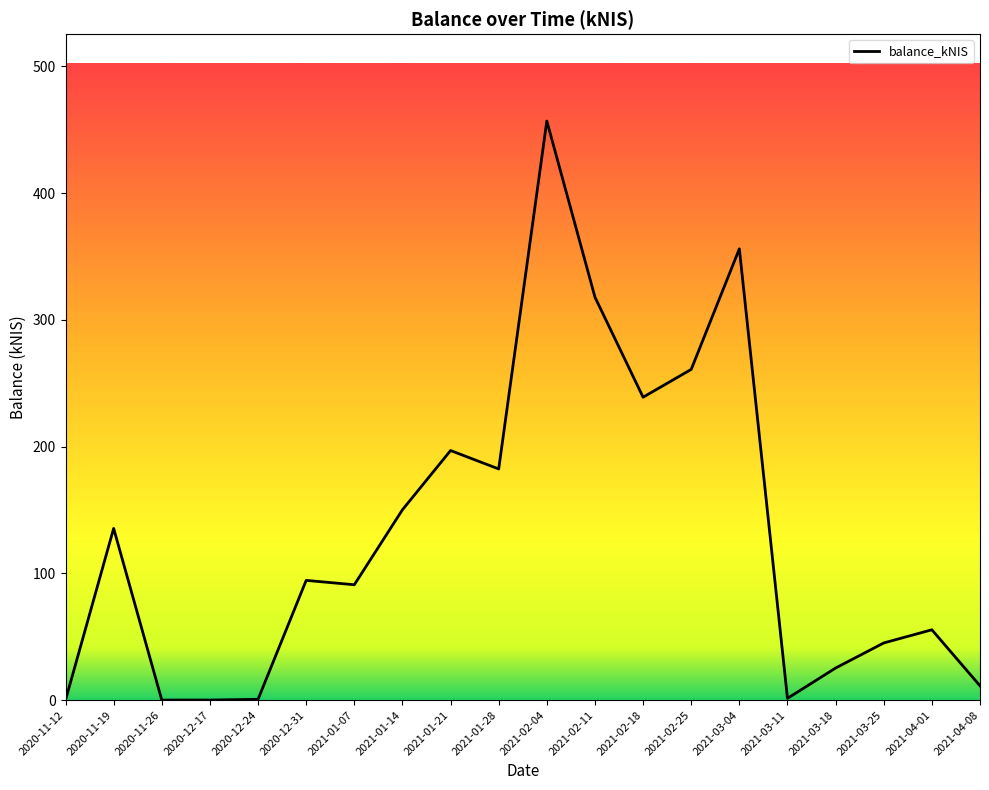

At which label is the value closest to 228?

2021-02-18